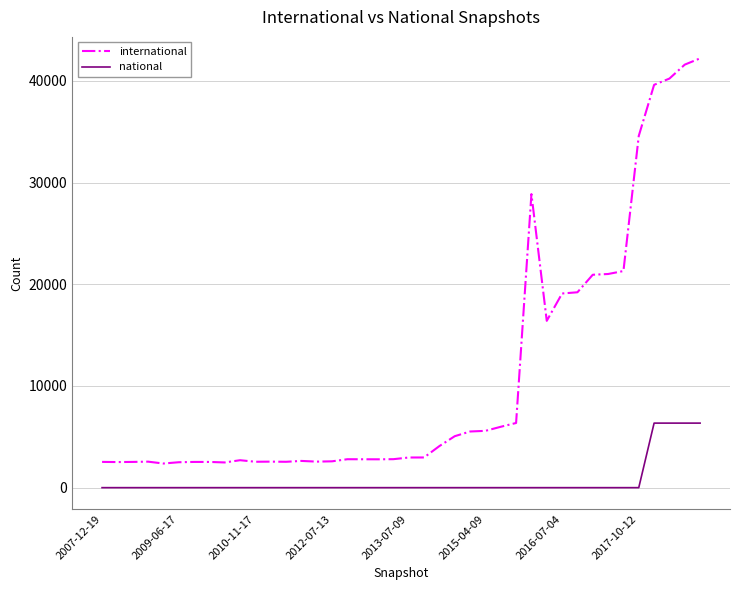

What is the maximum value for international?

42225